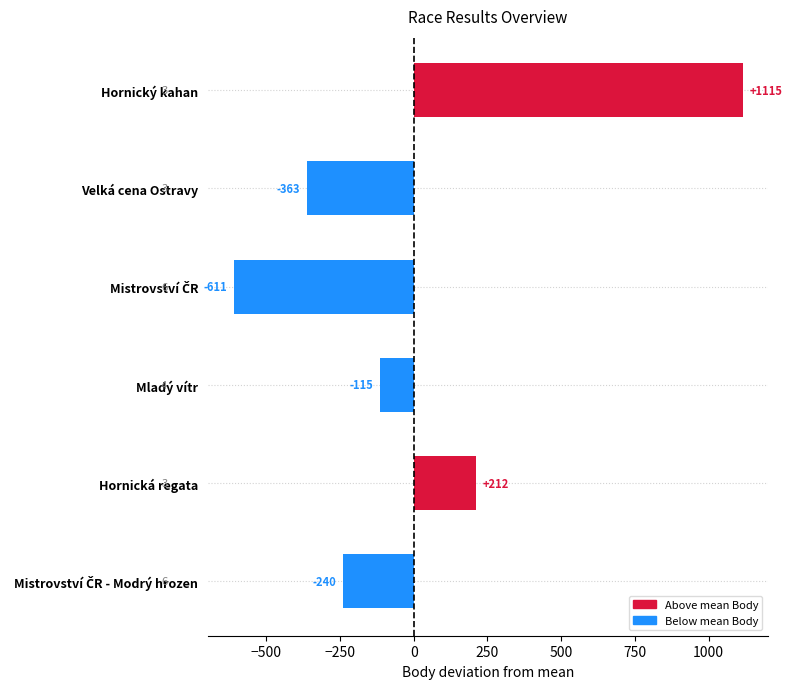

What is the difference between the maximum and second lowest values?

1478.0